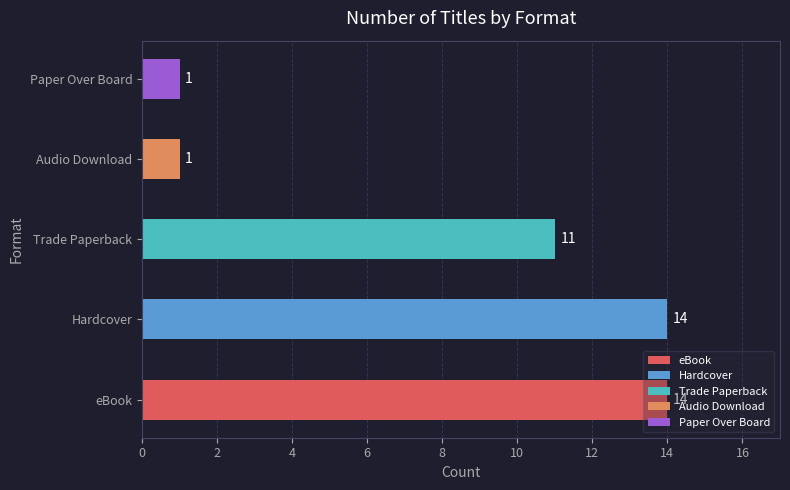

What is the change in value from Hardcover to Trade Paperback?

-3